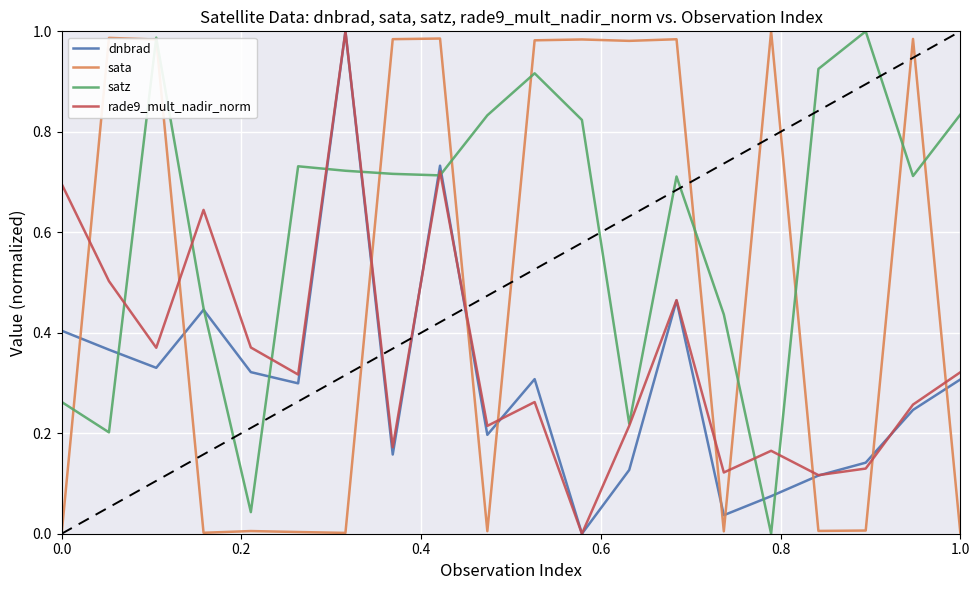

How many intersections are there between sata and rade9_mult_nadir_norm?

10